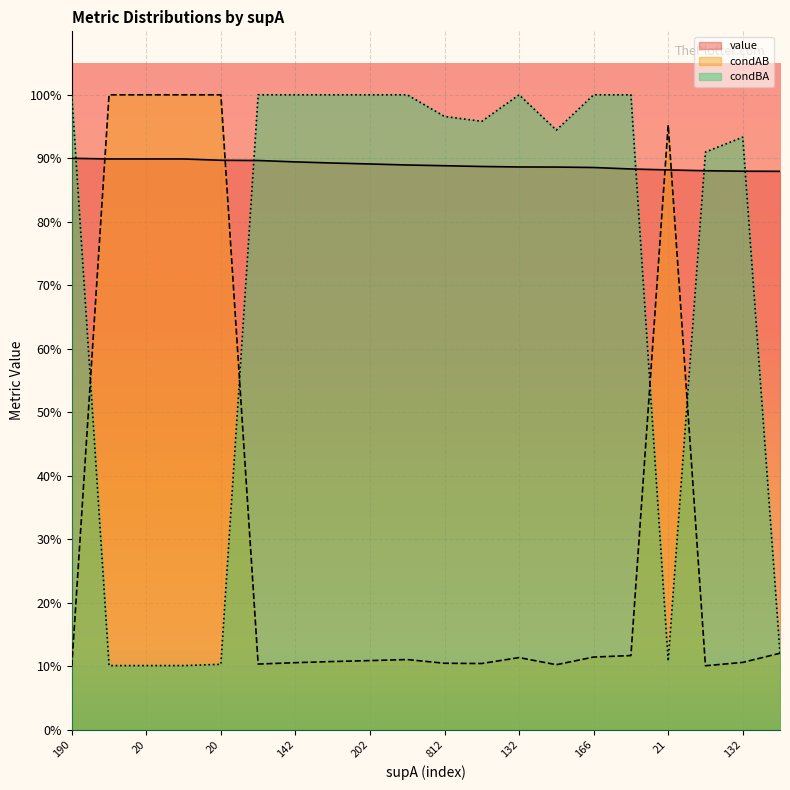

Is it true that value equals 1.5 at 132?

False